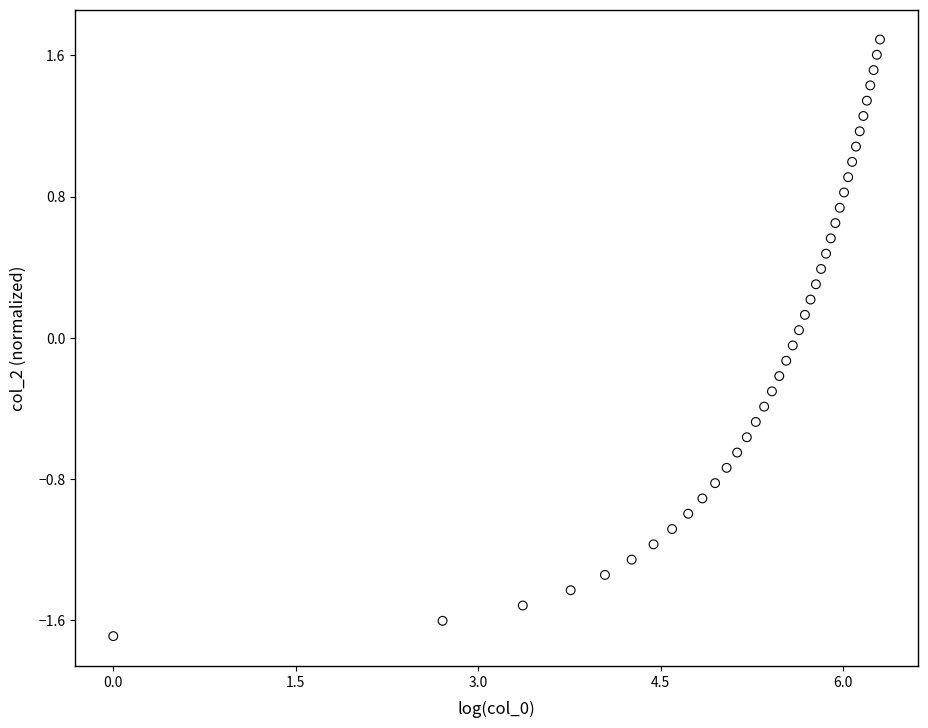

What is the range of Y values (max minus min)?

3.4